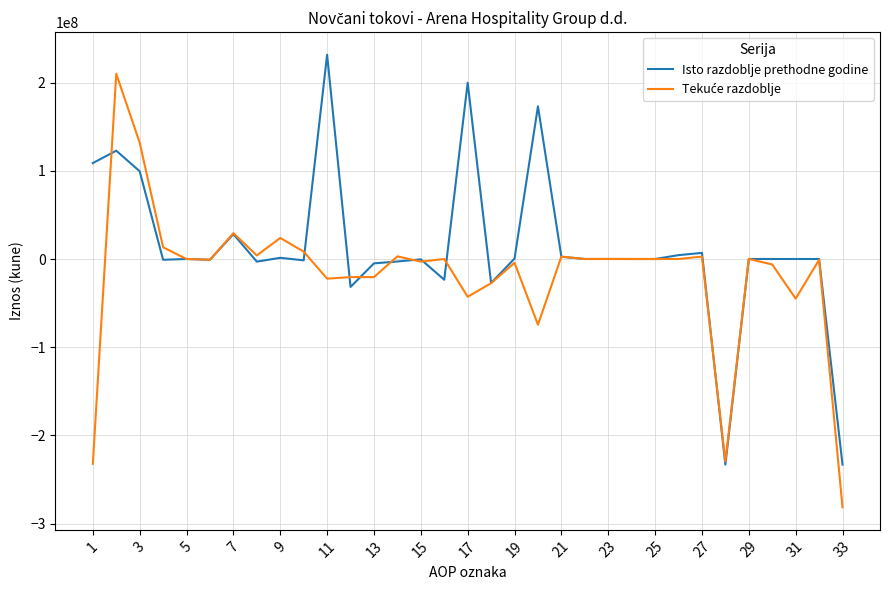

What is the smallest value displayed?

-281480010